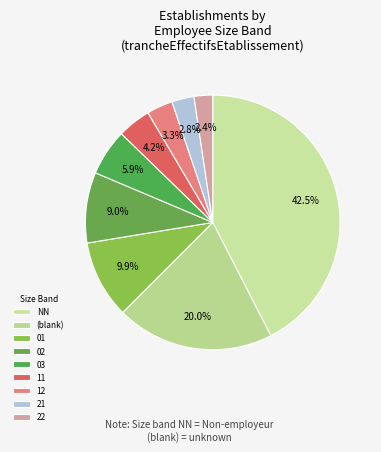

To the nearest percent, what is the combined percentage of NN and 12?

46%